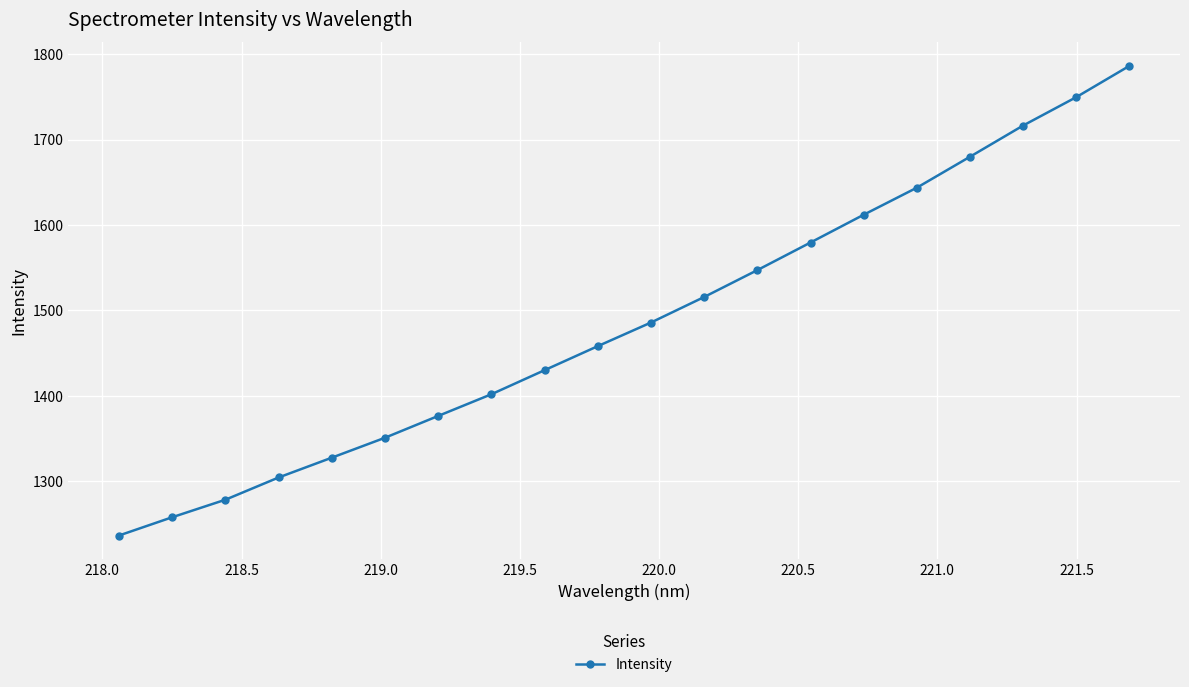

What is the greatest value displayed?

1786.4